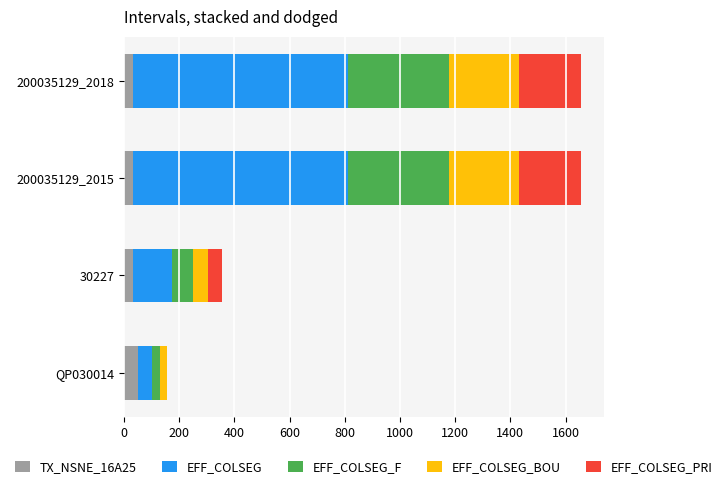

Which series has the largest total across all categories?

EFF_COLSEG